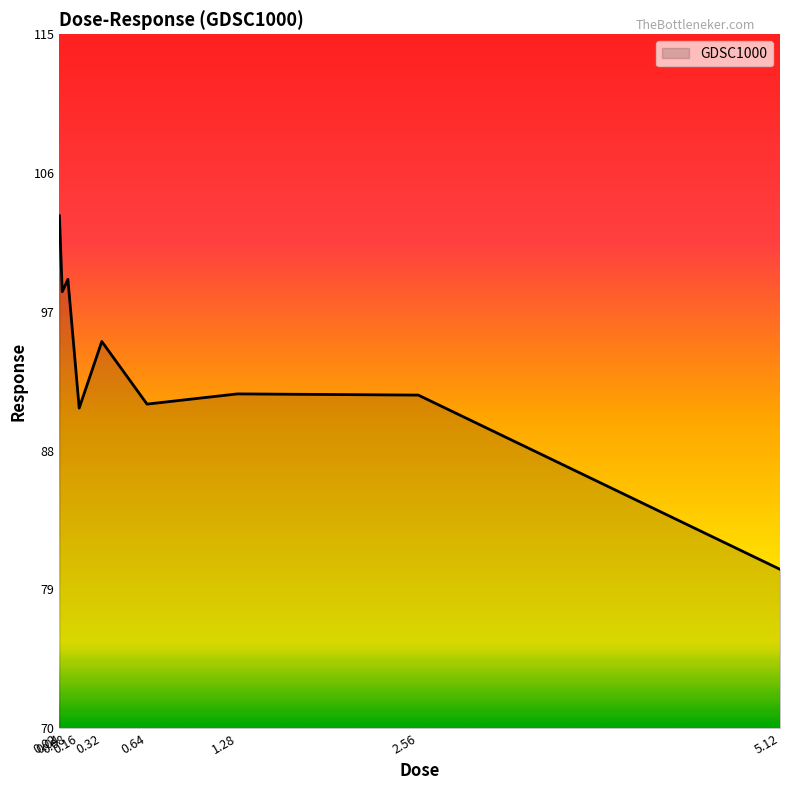

What is the greatest value displayed?

103.2